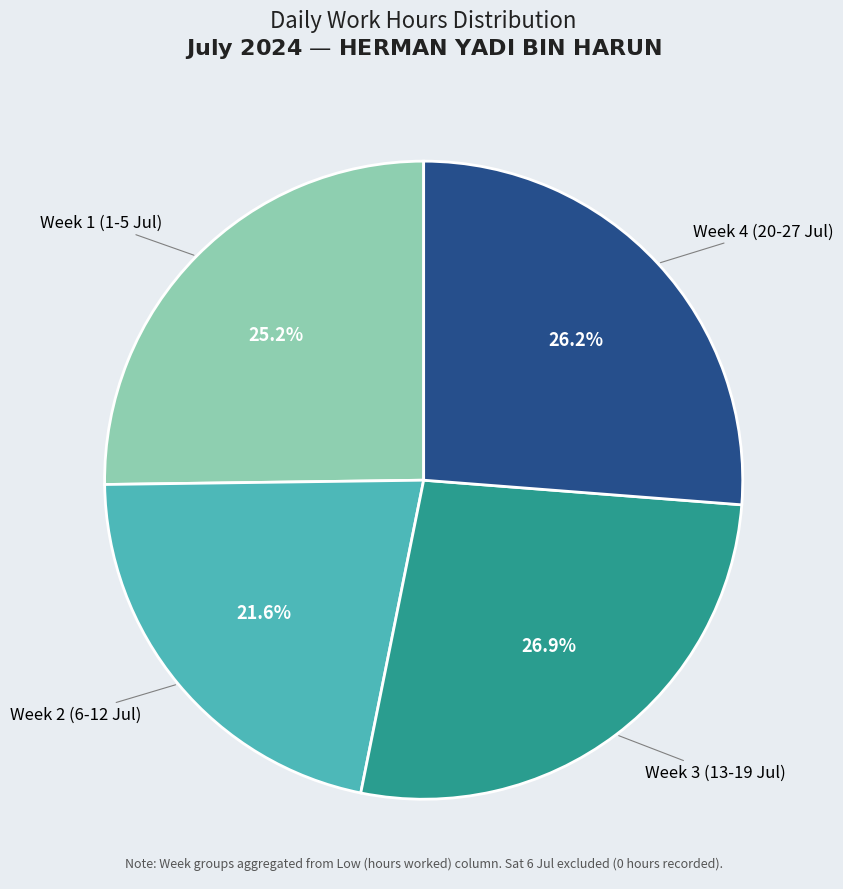

Is there a majority slice in this chart?

No